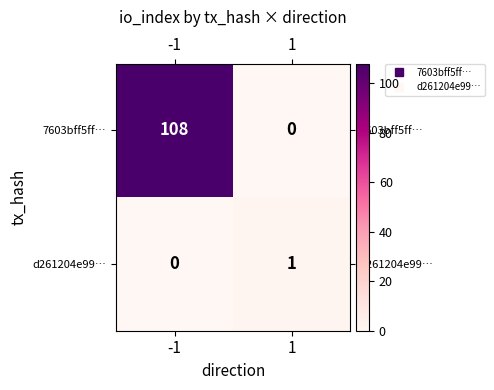

Reading right to left, extract all data points from this chart.

7603bff5ff…: 1=0	-1=108
d261204e99…: 1=1	-1=0